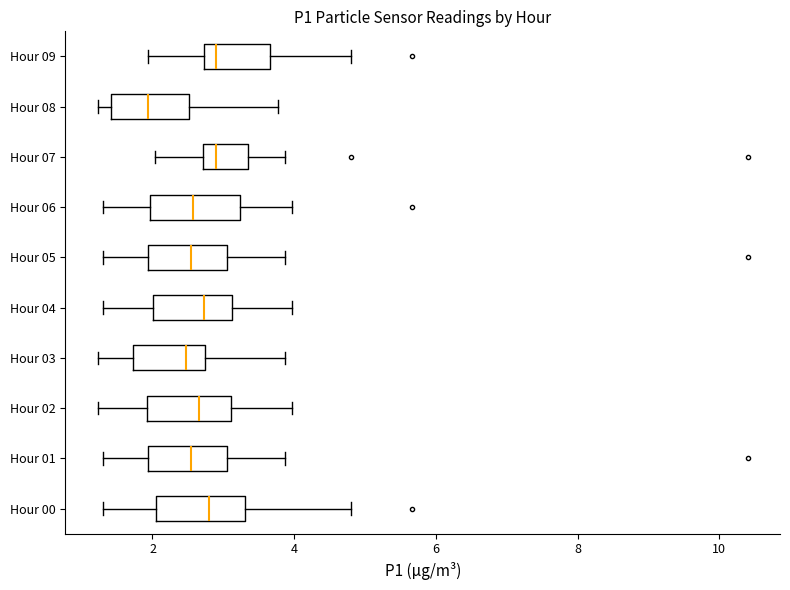

Reading bottom to top, read every box against the x-axis: the position of its median line, the range the box covers, and the ends of its whiskers. The values are not printed on the chart, so give them approximately, as read against the axis.

Hour 00: median 2.8, box 2.0 to 3.4, whiskers 1.4 to 4.8
Hour 01: median 2.6, box 2.0 to 3.0, whiskers 1.4 to 3.8
Hour 02: median 2.6, box 2.0 to 3.2, whiskers 1.2 to 4.0
Hour 03: median 2.4, box 1.8 to 2.8, whiskers 1.2 to 3.8
Hour 04: median 2.8, box 2.0 to 3.2, whiskers 1.4 to 4.0
Hour 05: median 2.6, box 2.0 to 3.0, whiskers 1.4 to 3.8
Hour 06: median 2.6, box 2.0 to 3.2, whiskers 1.4 to 4.0
Hour 07: median 3.0, box 2.8 to 3.4, whiskers 2.0 to 3.8
Hour 08: median 2.0, box 1.4 to 2.6, whiskers 1.2 to 3.8
Hour 09: median 3.0, box 2.8 to 3.6, whiskers 2.0 to 4.8